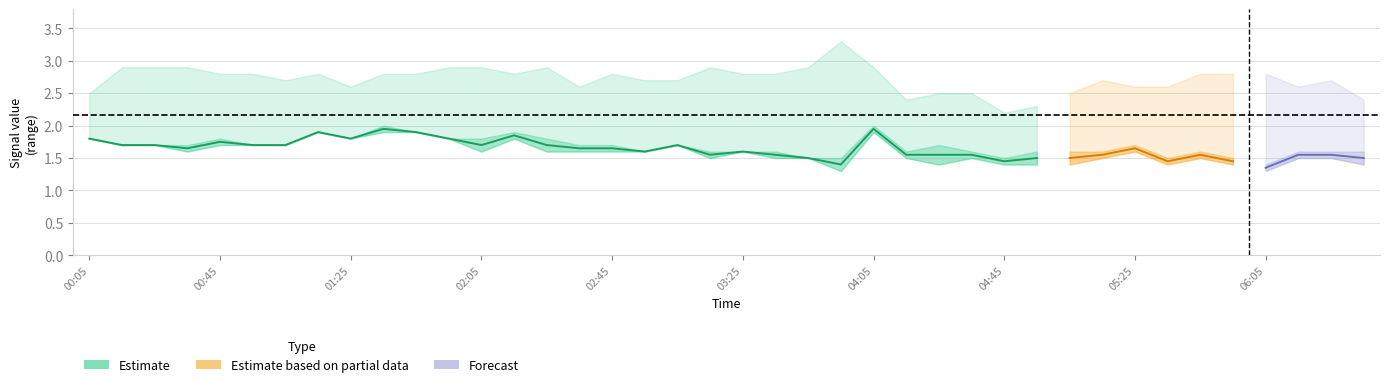

The 7.875 series shows 1.4 at 2010/10/14 06:05. True or false?

True